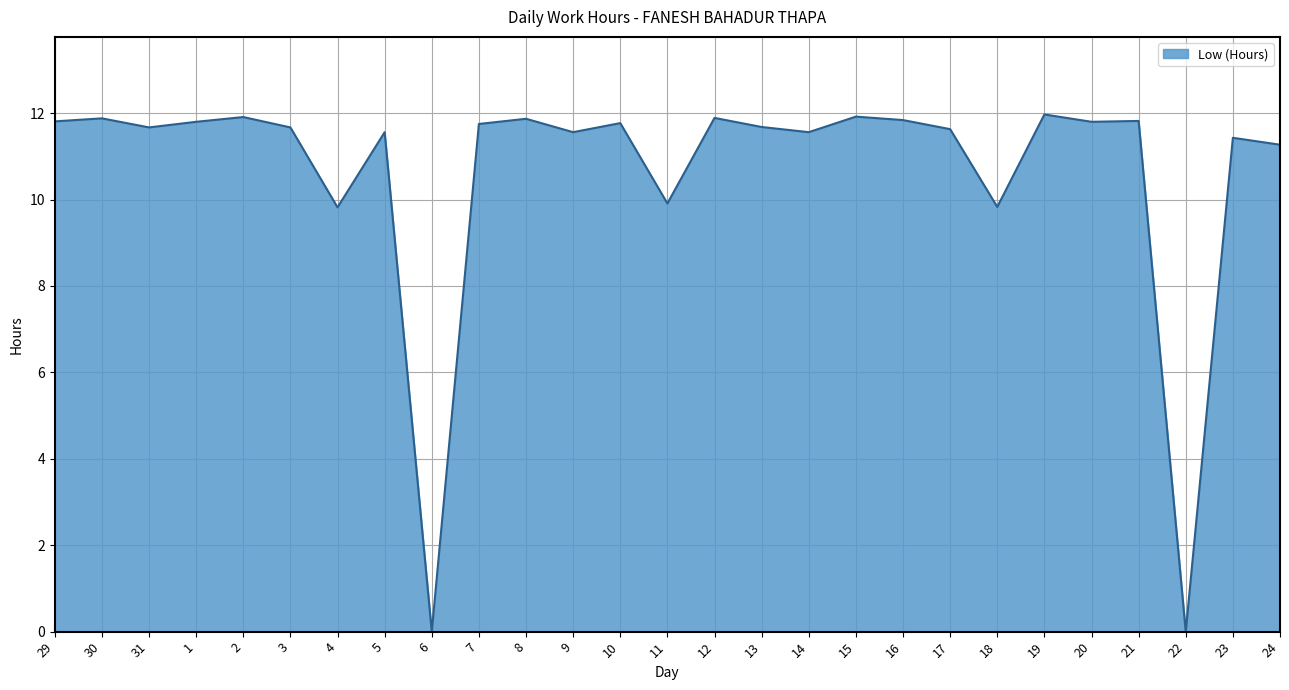

What position from the left is 7?

10